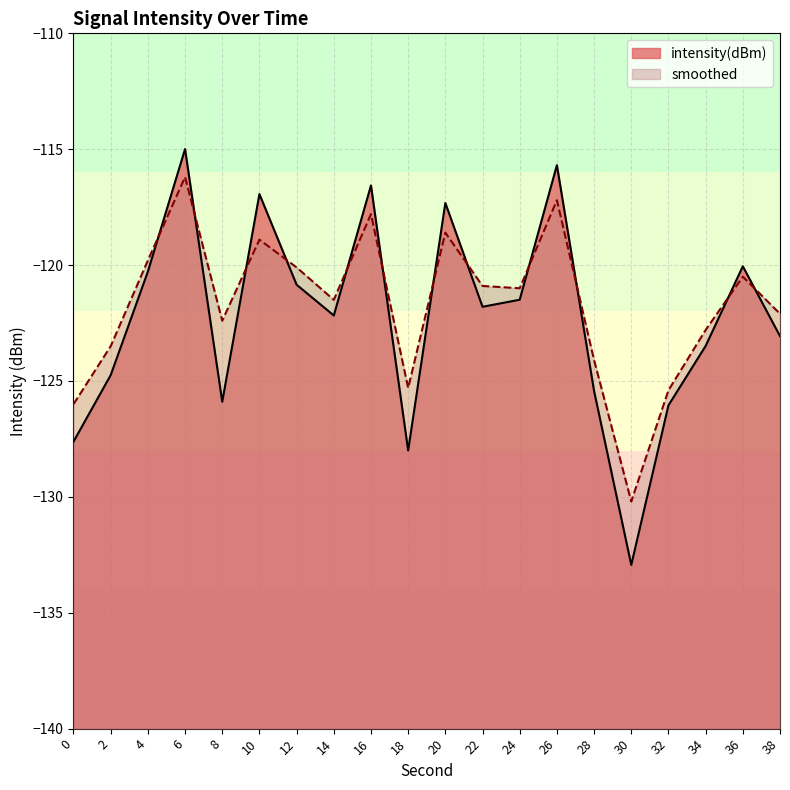

What is the difference between the second highest and second lowest values in the smoothed series?

8.8